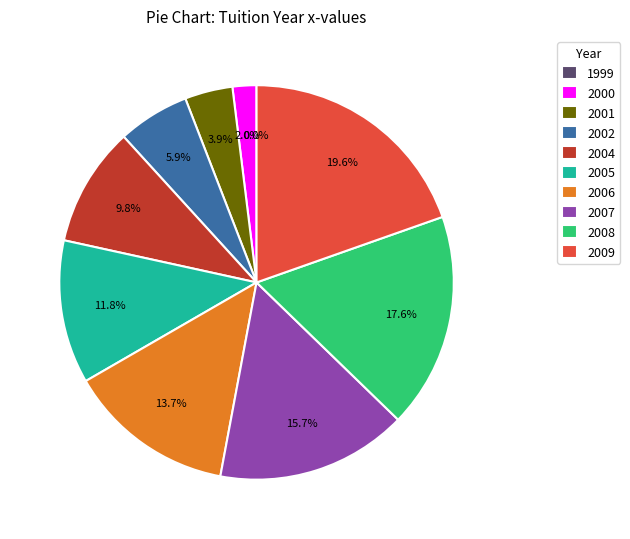

Which category has the smallest portion of the pie?

1999